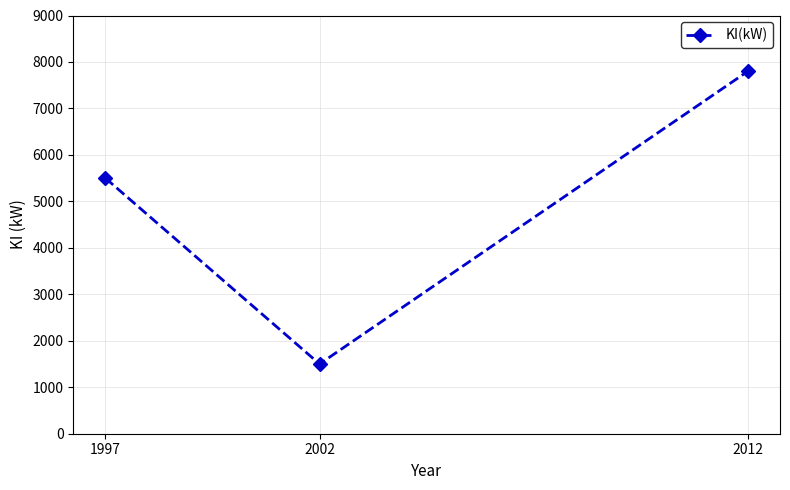

List the labels in order of value, smallest first.

2002, 1997, 2012